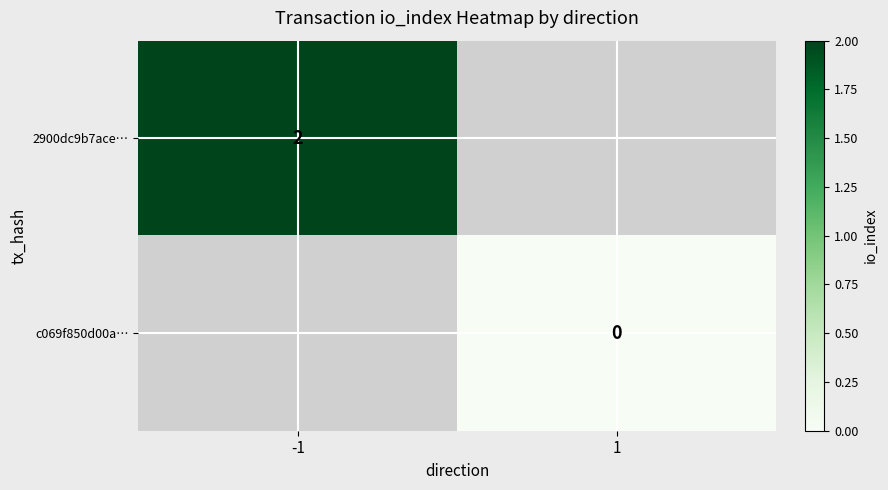

Rank the categories by c069f850d00a… value from highest to lowest.

-1, 1